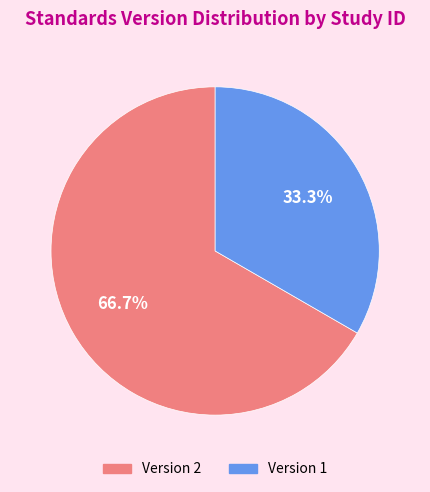

How many segments does this pie chart have?

2